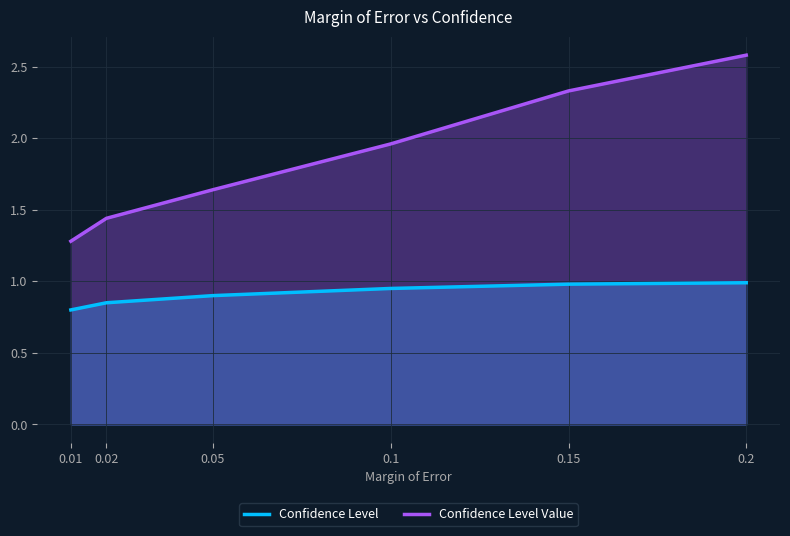

List the series in order of their peak value, lowest first.

Confidence Level, Confidence Level Value